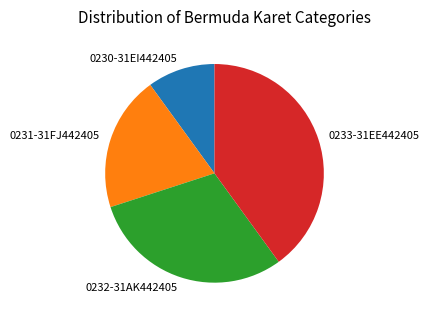

Do 0232-31AK442405 and 0230-31EI442405 together represent more than half of the pie?

No